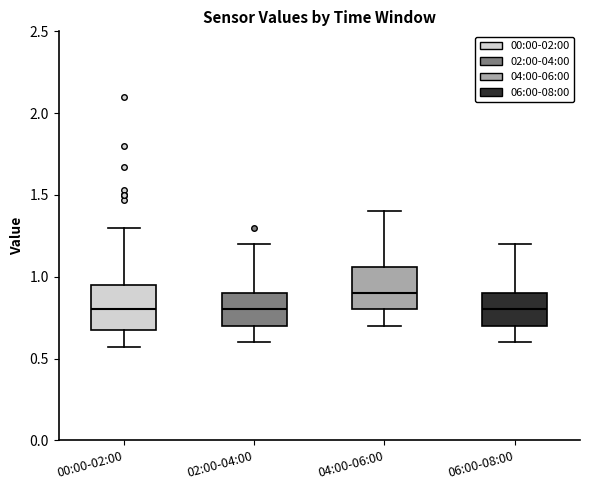

Reading left to right, transcribe this box plot: for each box, give where its median line is, the range the box spans, and where its two whiskers end, as read against the y-axis. The values are not printed on the chart, so give them approximately, as read against the axis.

00:00-02:00: median 0.80, box 0.70 to 0.95, whiskers 0.55 to 1.30
02:00-04:00: median 0.80, box 0.70 to 0.90, whiskers 0.60 to 1.20
04:00-06:00: median 0.90, box 0.80 to 1.05, whiskers 0.70 to 1.40
06:00-08:00: median 0.80, box 0.70 to 0.90, whiskers 0.60 to 1.20